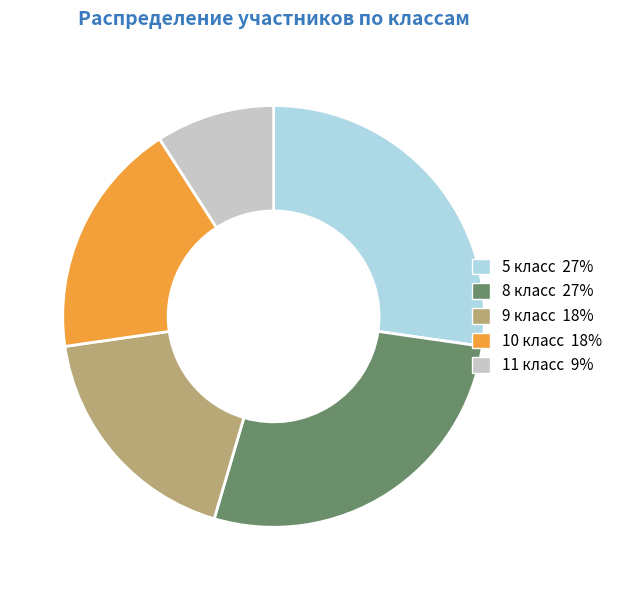

Combined, do 11 класс and 8 класс account for over 50%?

No